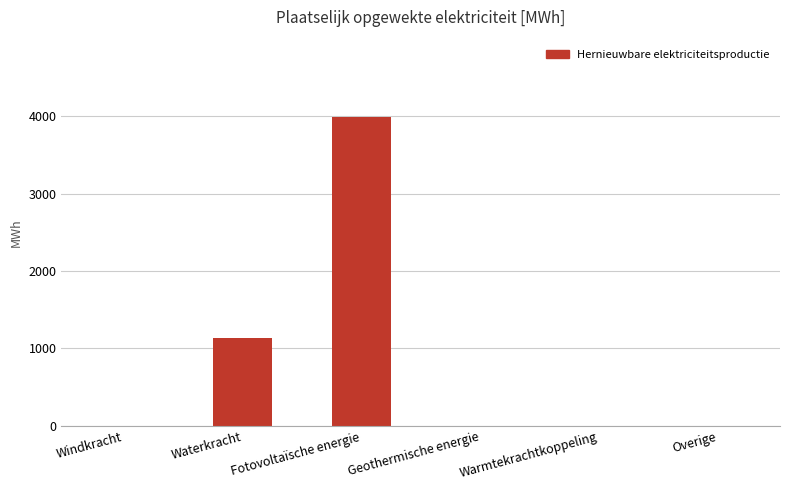

What is the sum of all values?

5132.1